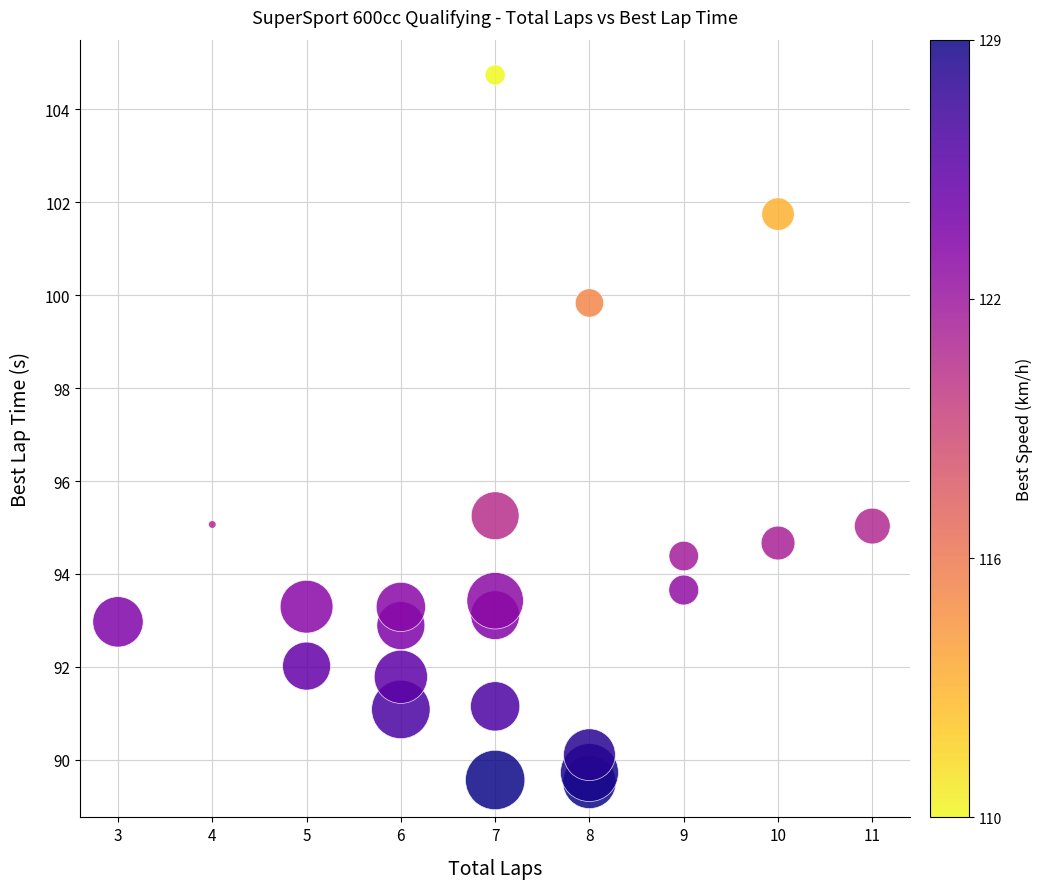

What Y value in the scatter plot is closest to 97?

95.3